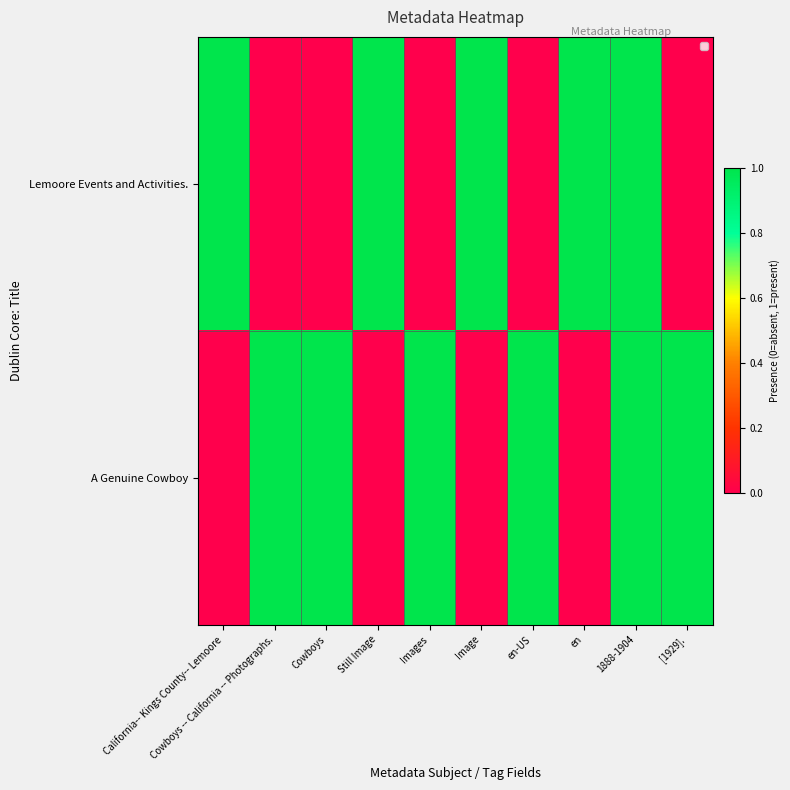

At which category is the sum across all series the highest?

1888-1904